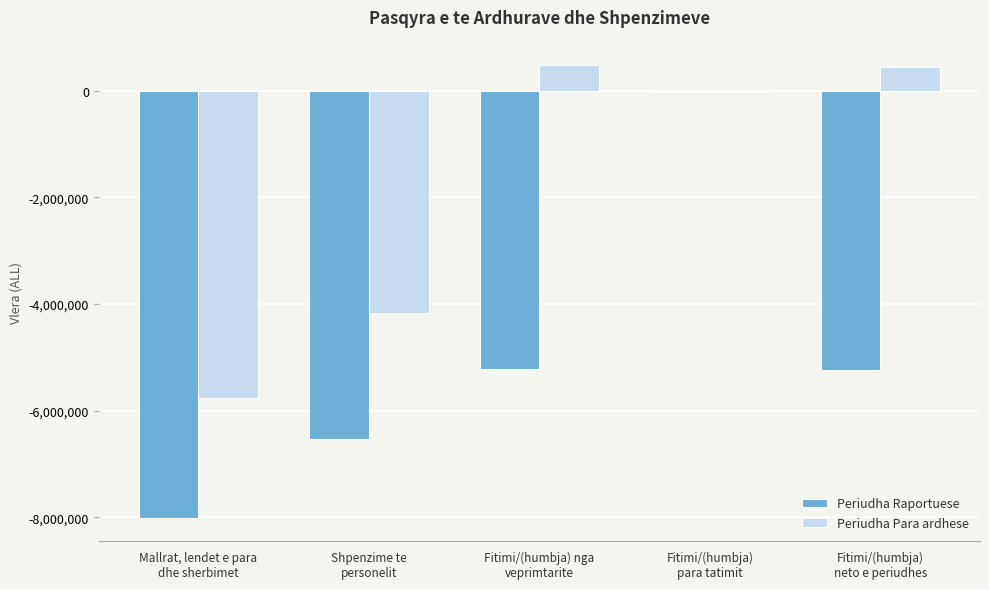

True or false: Periudha Para ardhese has a value of -32958 at Fitimi/(humbja)
para tatimit.

True